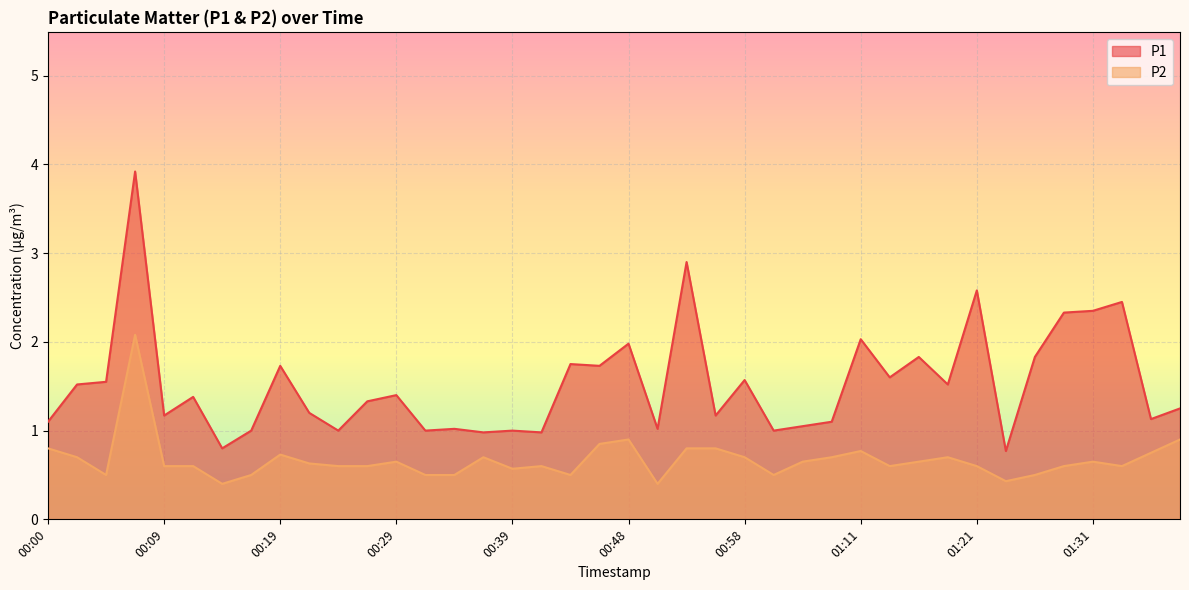

At which label is P1 closest to 2?

00:48